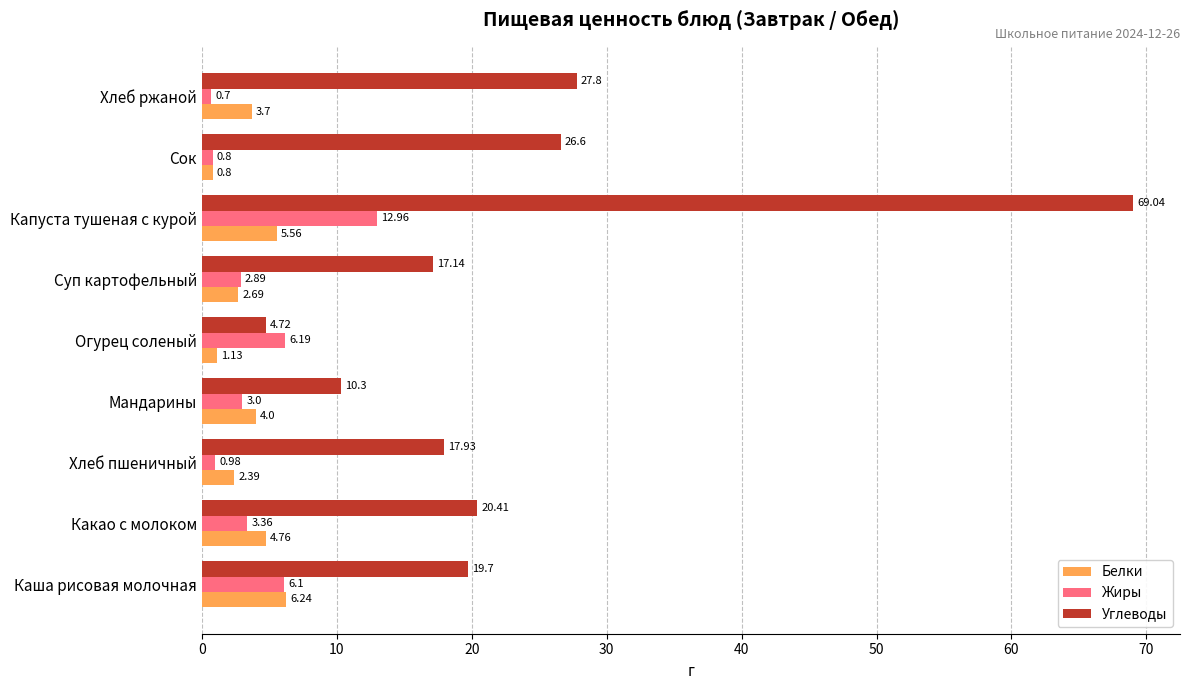

Which category has the lowest value in the Жиры series?

Хлеб ржаной